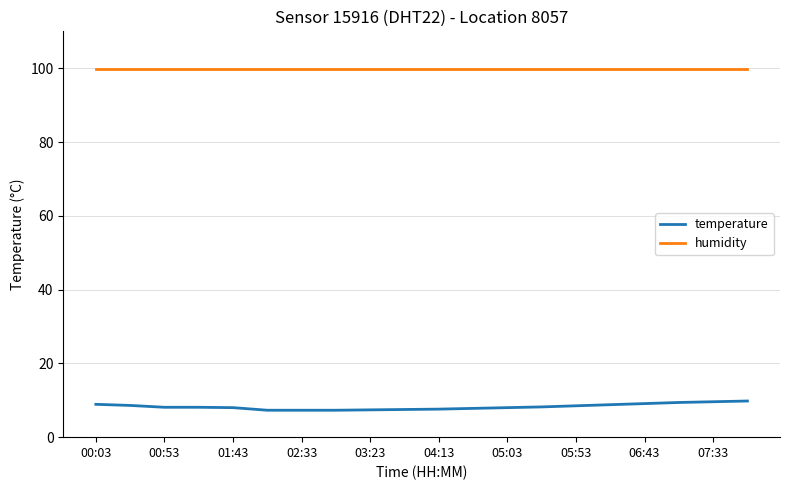

What is the sum of all temperature values?

165.3